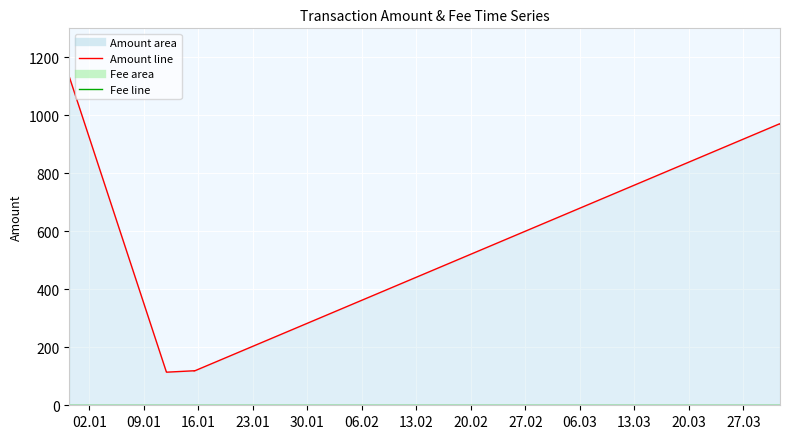

True or false: Fee line has a value of 1.0 at 23.01.

True